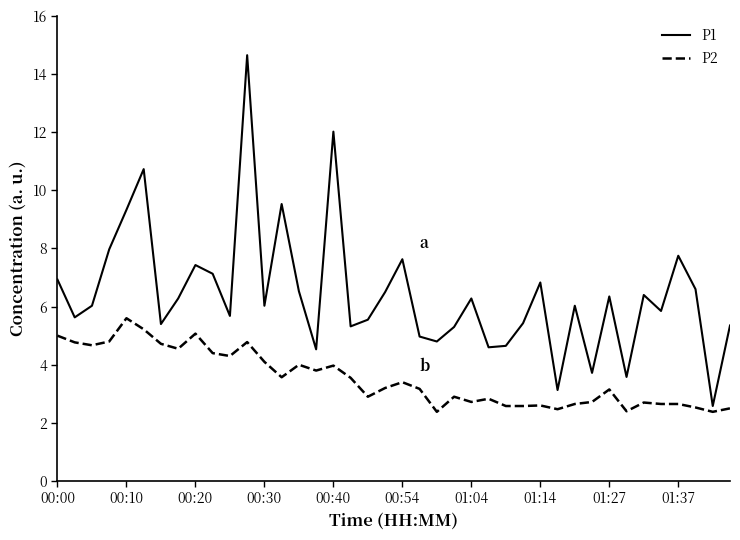

Which series has the largest total across all categories?

P1